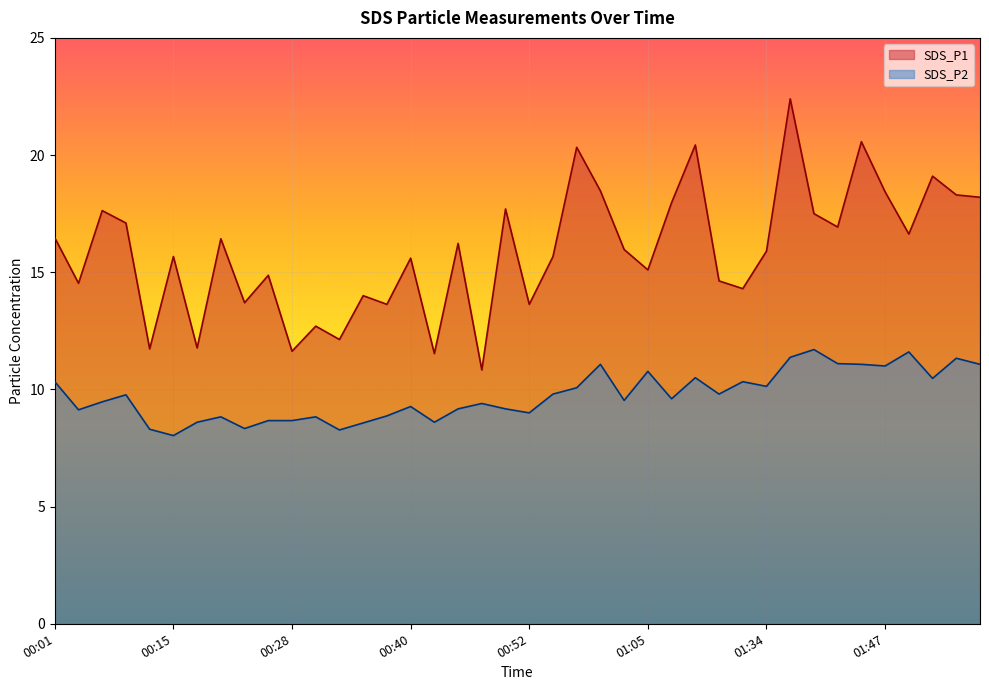

Between 01:34 and 00:25, which is larger?

01:34